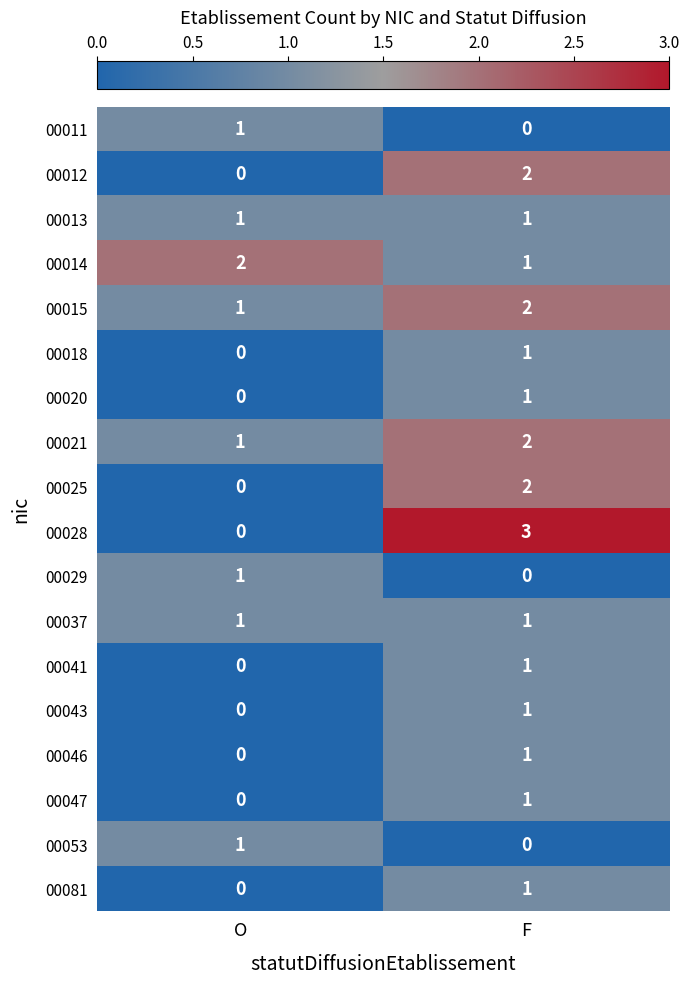

Where is 00043 nearest to the value 0?

O